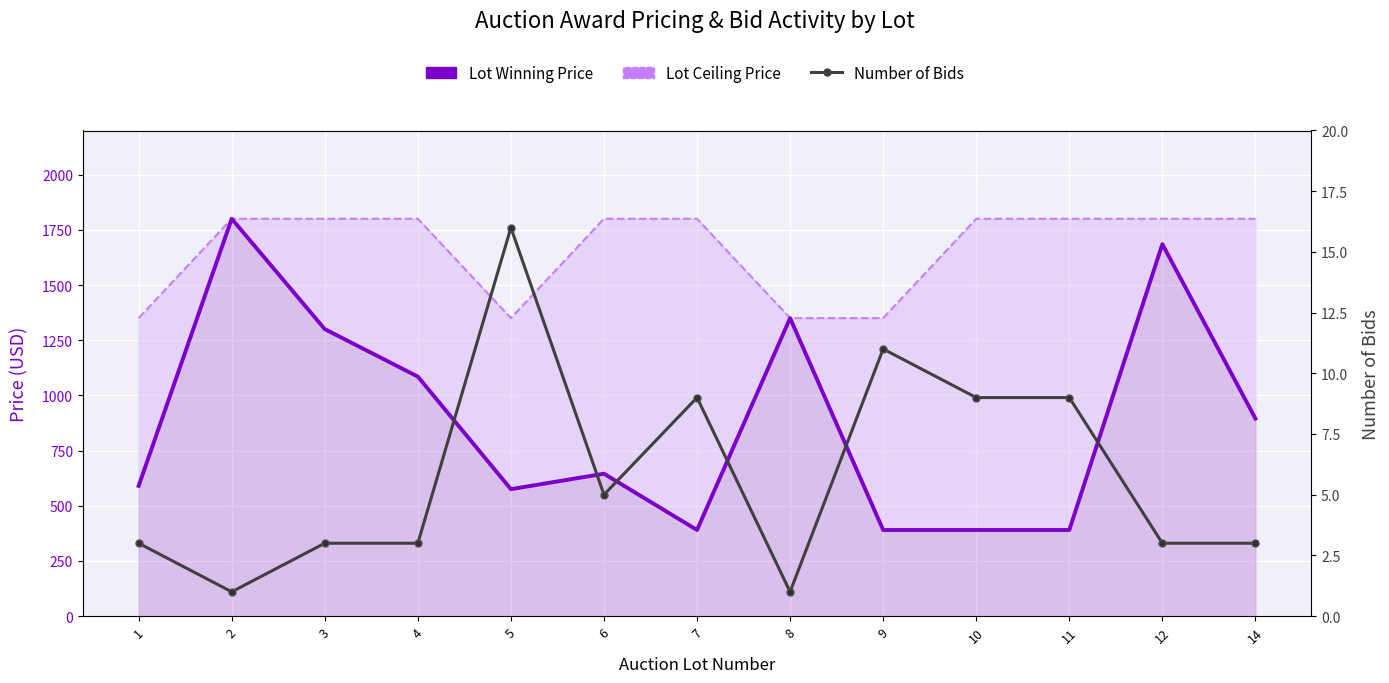

How many interior local valleys does the Number of Bids series have?

3